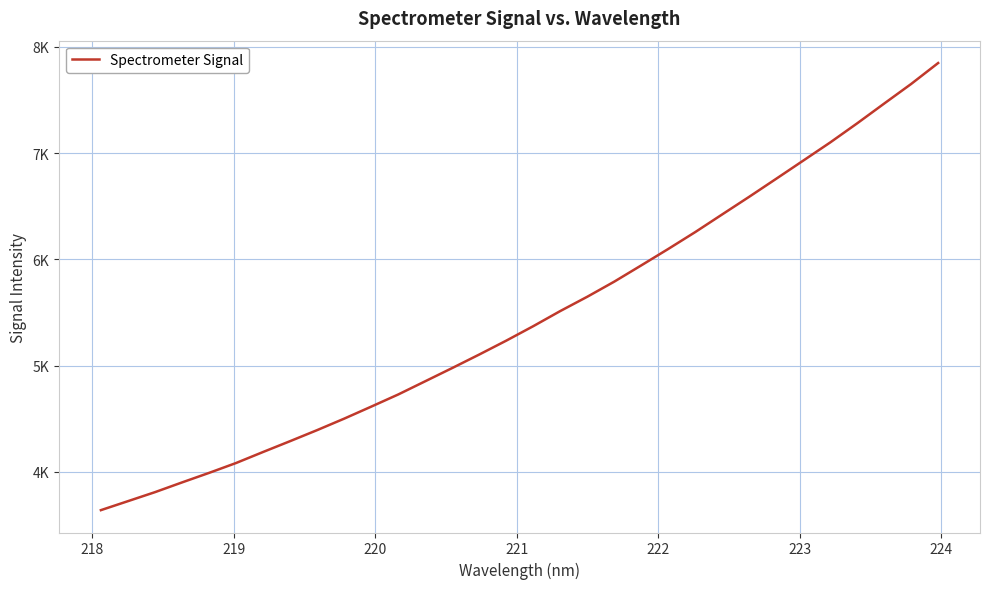

Is this an area chart (filled region under the line)?

No